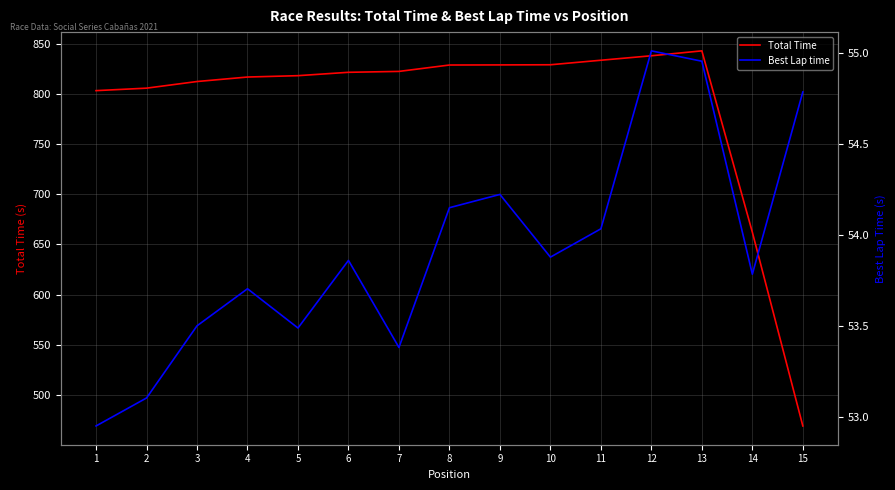

True or false: Total Time has more than 0 points higher than both neighbors.

True